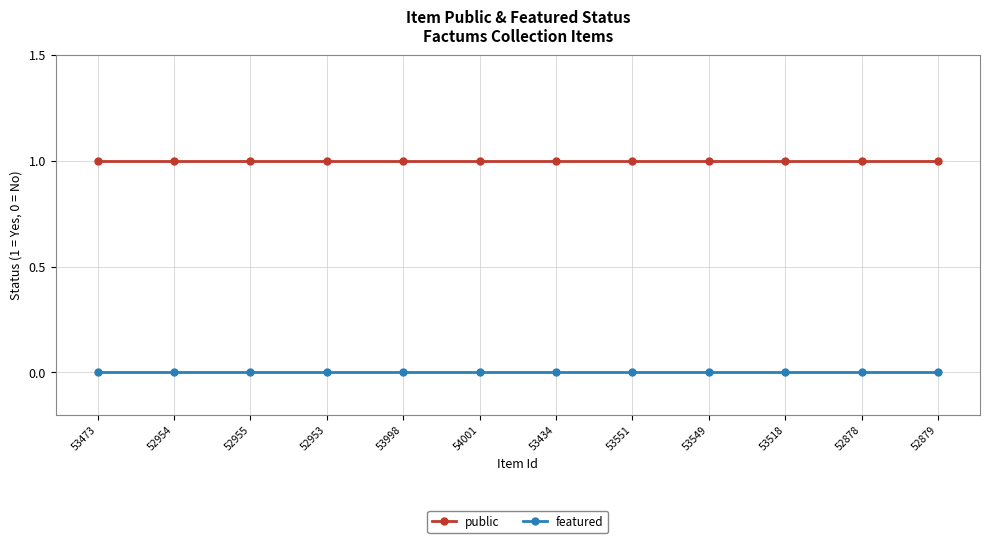

What is the label of the 9th point from the left?

53549